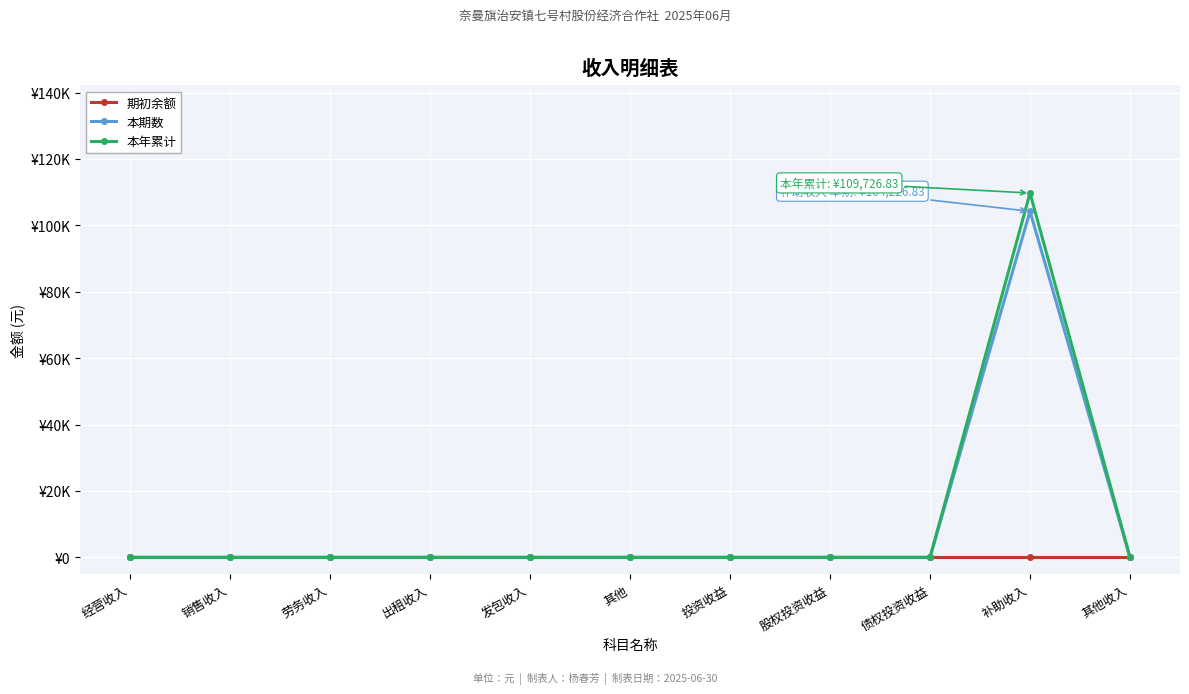

What are all the series names shown in the legend?

期初余额, 本期数, 本年累计